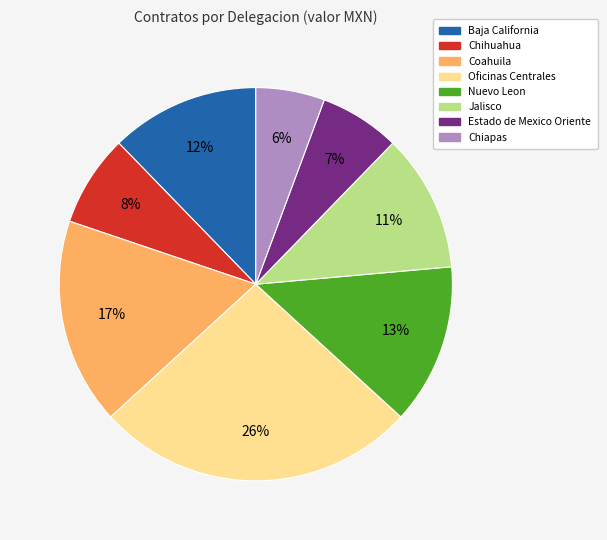

Count the number of slices in the pie.

8